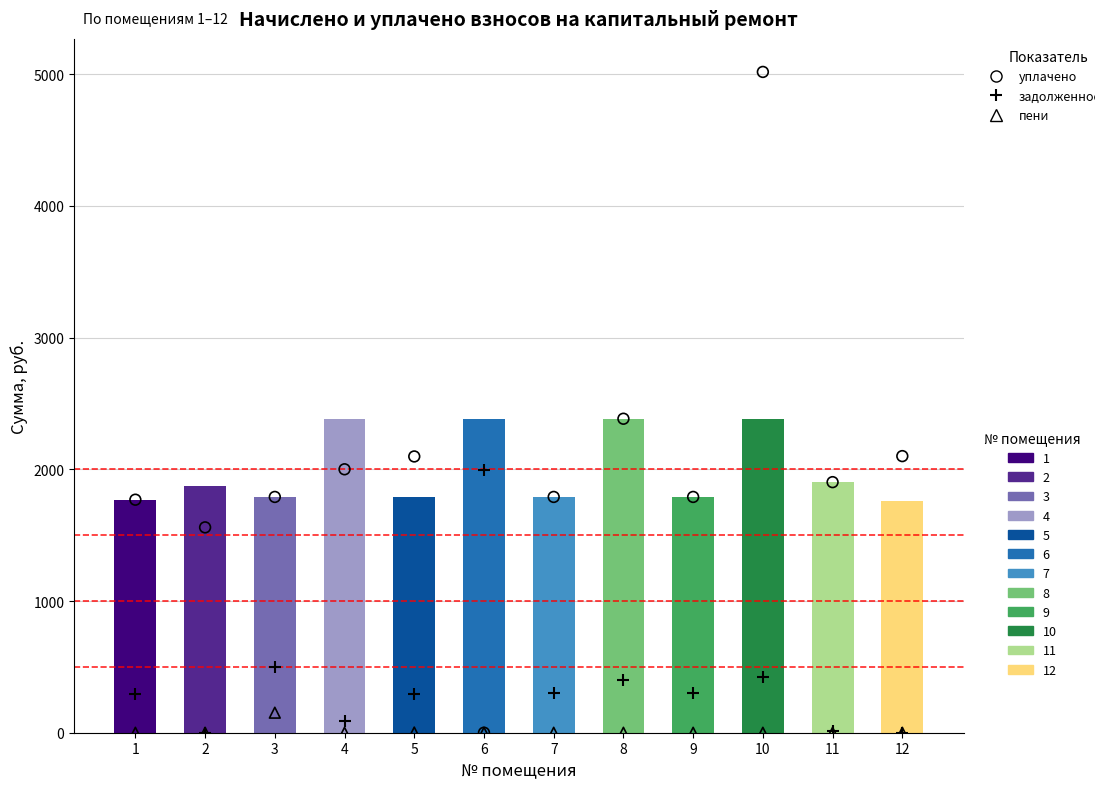

Which series has the largest total across all categories?

уплачено